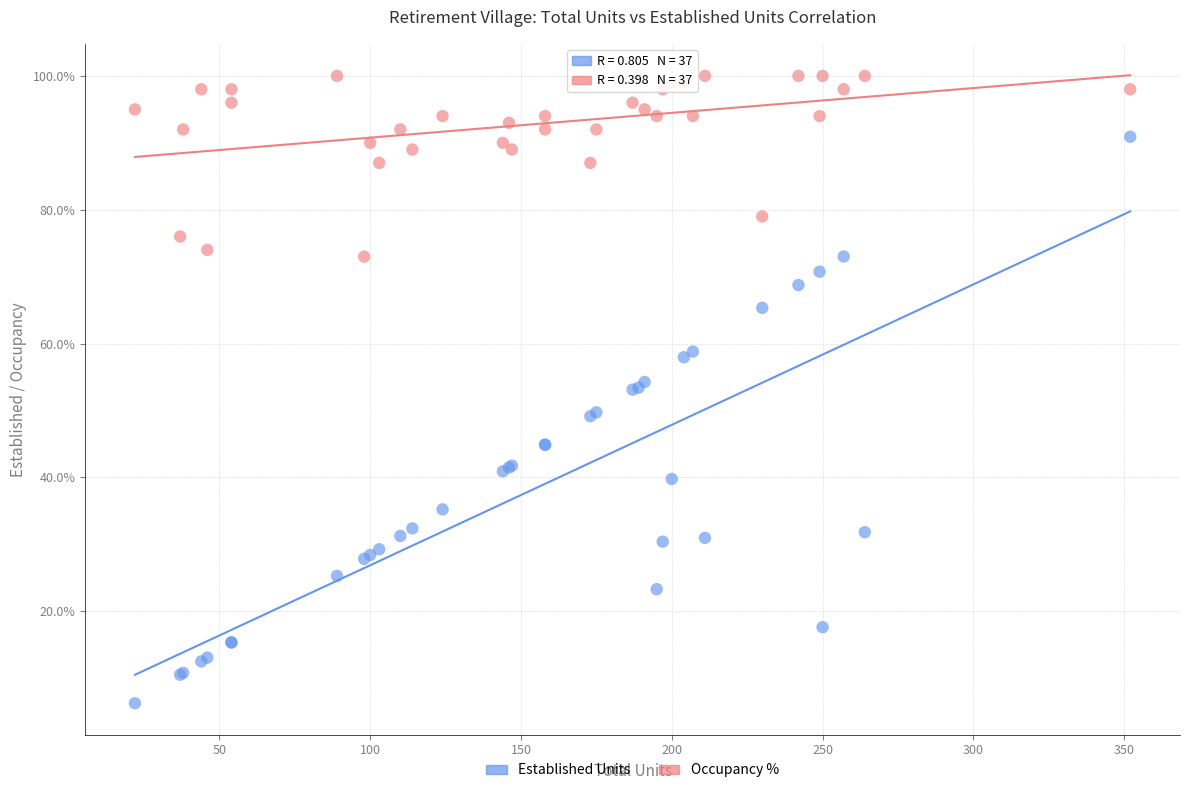

Which series reaches the maximum Y coordinate?

Occupancy %